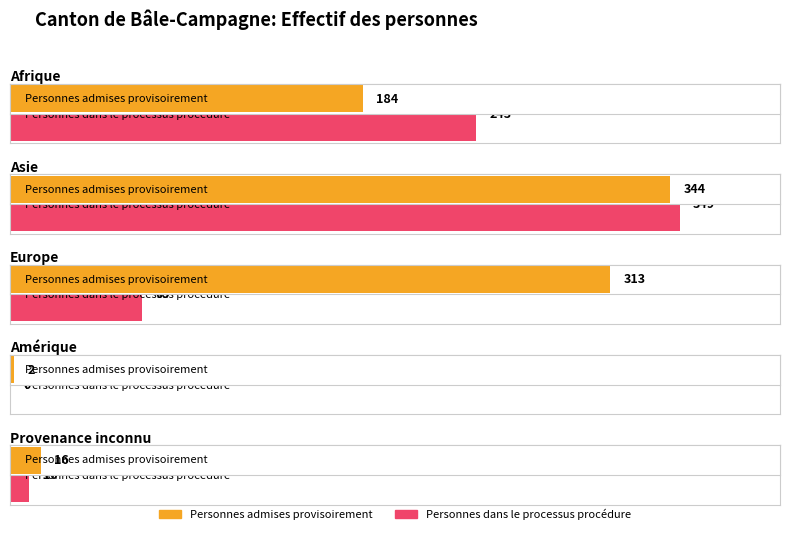

What is the sum of all Personnes admises provisoirement values?

859